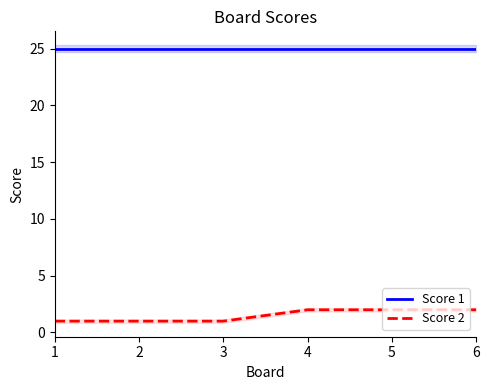

True or false: Score 1 has more than 1 points higher than both neighbors.

False